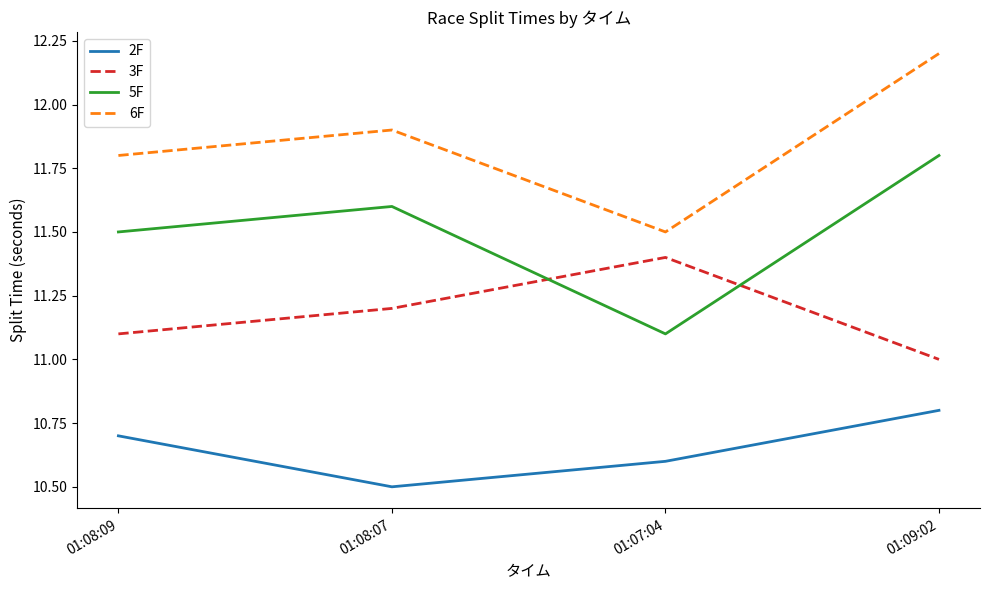

The value of 5F at 01:08:07 is 17.3. True or false?

False